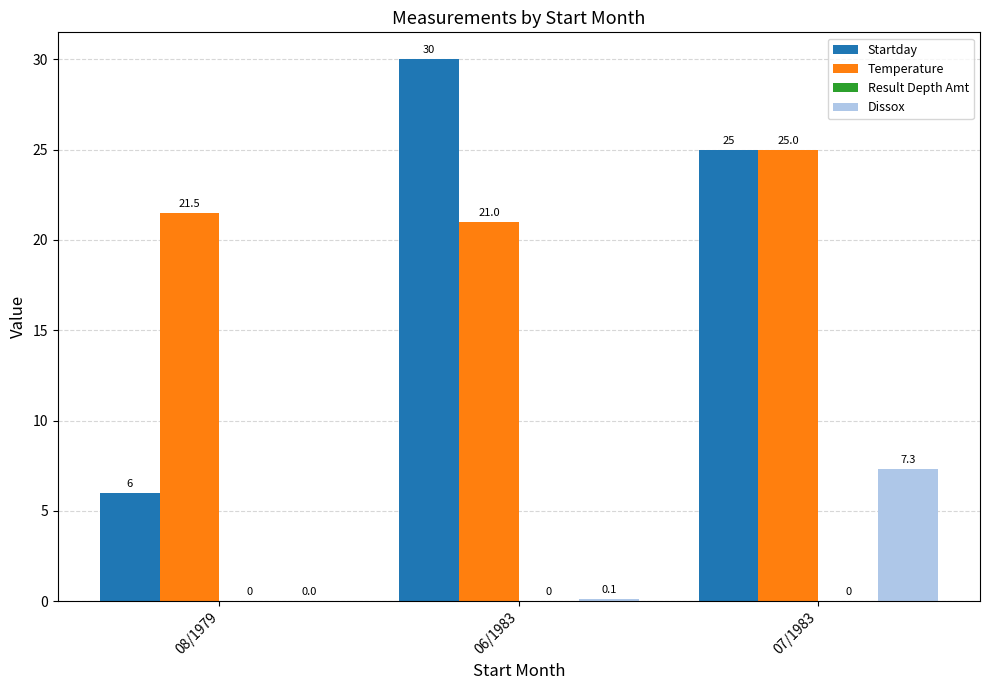

What is the maximum value shown in the chart?

30.0